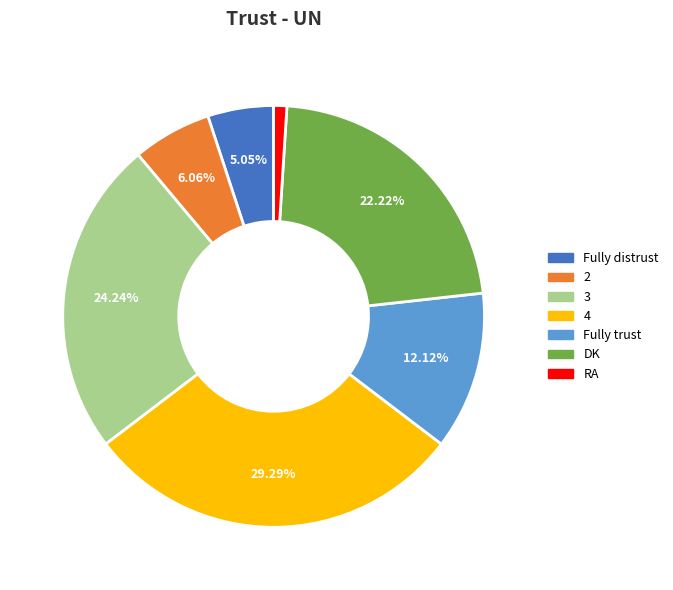

How many slices are in this pie chart?

7